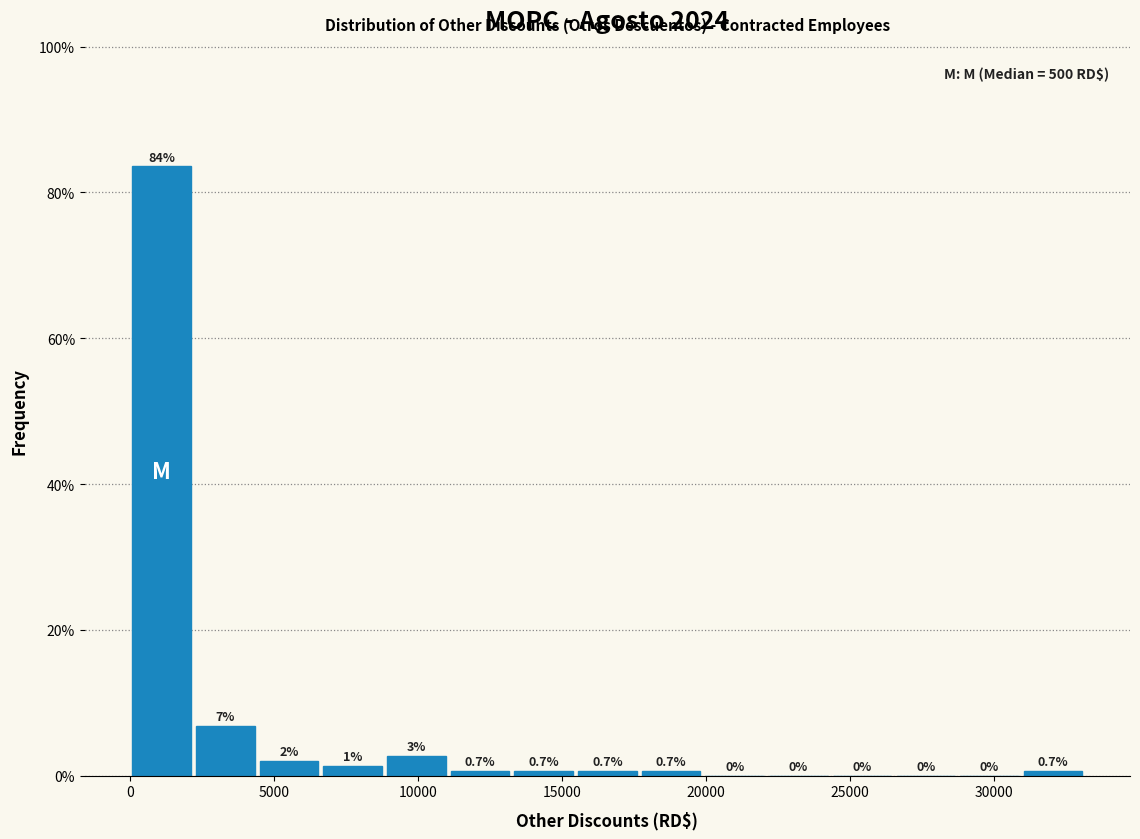

Over which range of the x-axis is the bar tallest?

0 to 2000